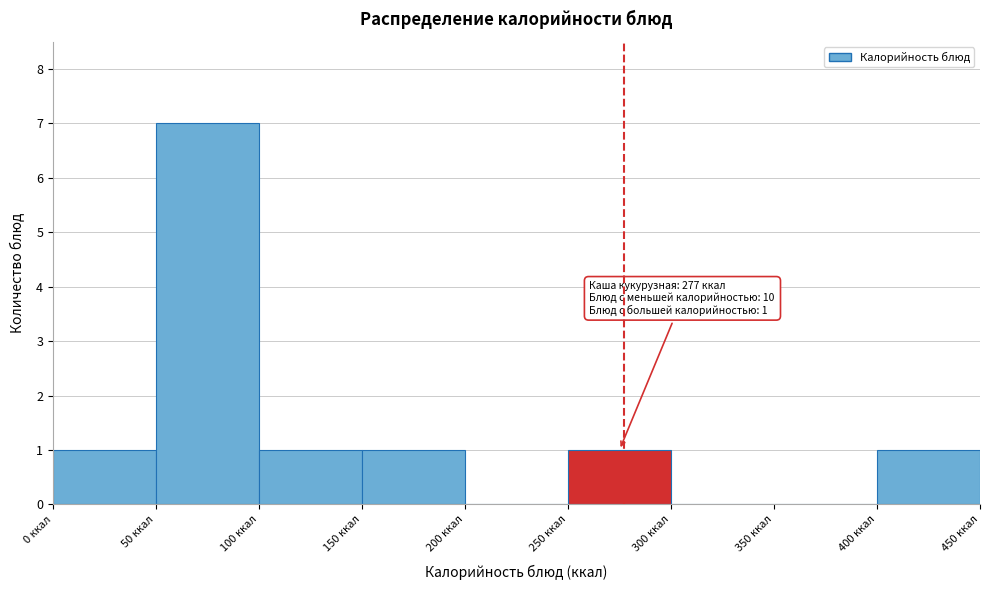

Which range on the x-axis has the tallest bar?

50 to 100